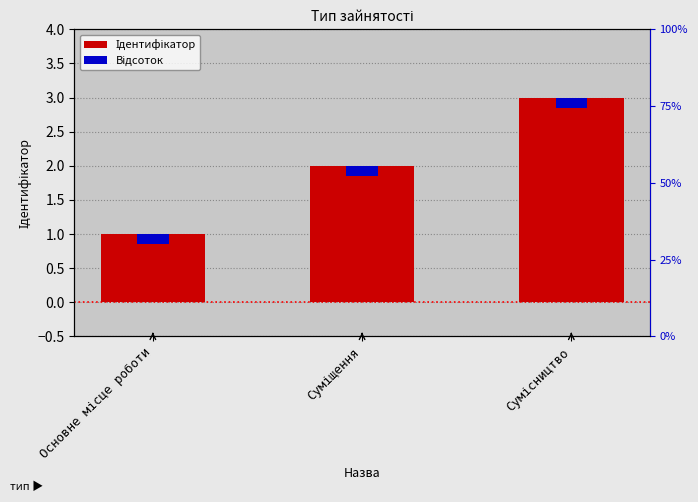

What are all the series names shown in the legend?

Ідентифікатор, Відсоток